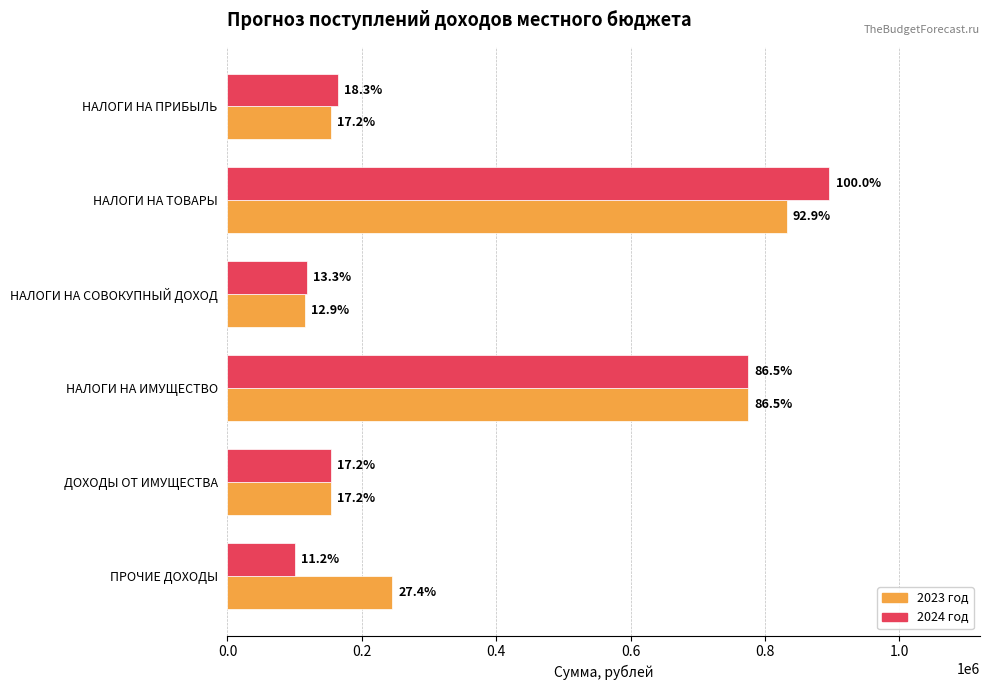

What are all the series names shown in the legend?

2023 год, 2024 год